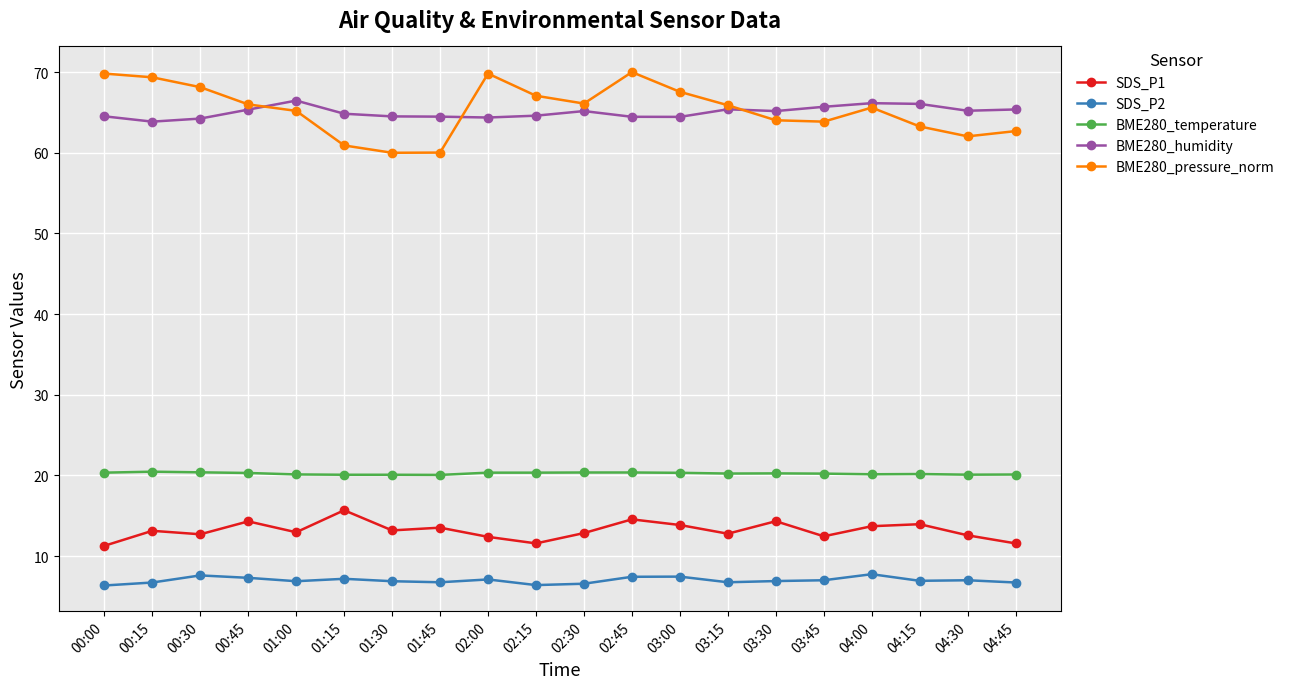

What is the label of the 11th point from the right?

02:15